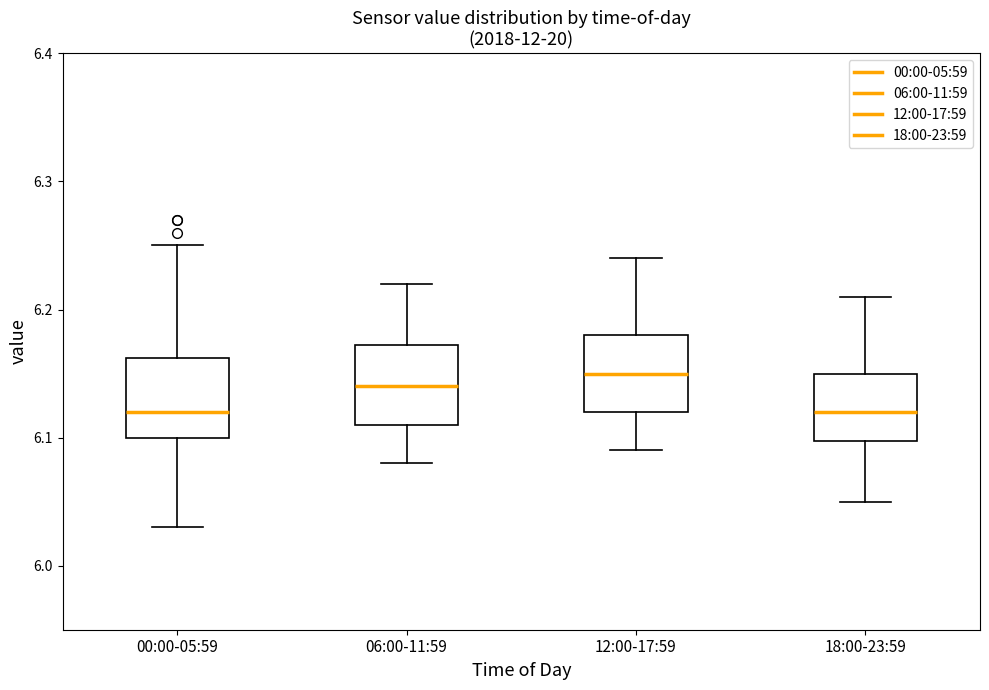

Reading left to right, transcribe this box plot: for each box, give where its median line is, the range the box spans, and where its two whiskers end, as read against the y-axis. The values are not printed on the chart, so give them approximately, as read against the axis.

00:00-05:59: median 6.12, box 6.10 to 6.16, whiskers 6.03 to 6.25
06:00-11:59: median 6.14, box 6.11 to 6.17, whiskers 6.08 to 6.22
12:00-17:59: median 6.15, box 6.12 to 6.18, whiskers 6.09 to 6.24
18:00-23:59: median 6.12, box 6.10 to 6.15, whiskers 6.05 to 6.21